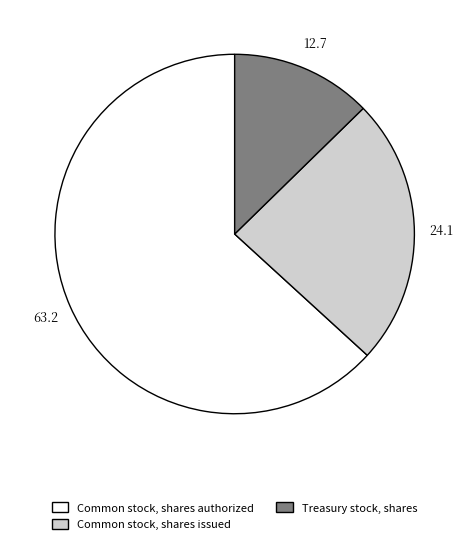

Which category has the smallest portion of the pie?

Treasury stock, shares